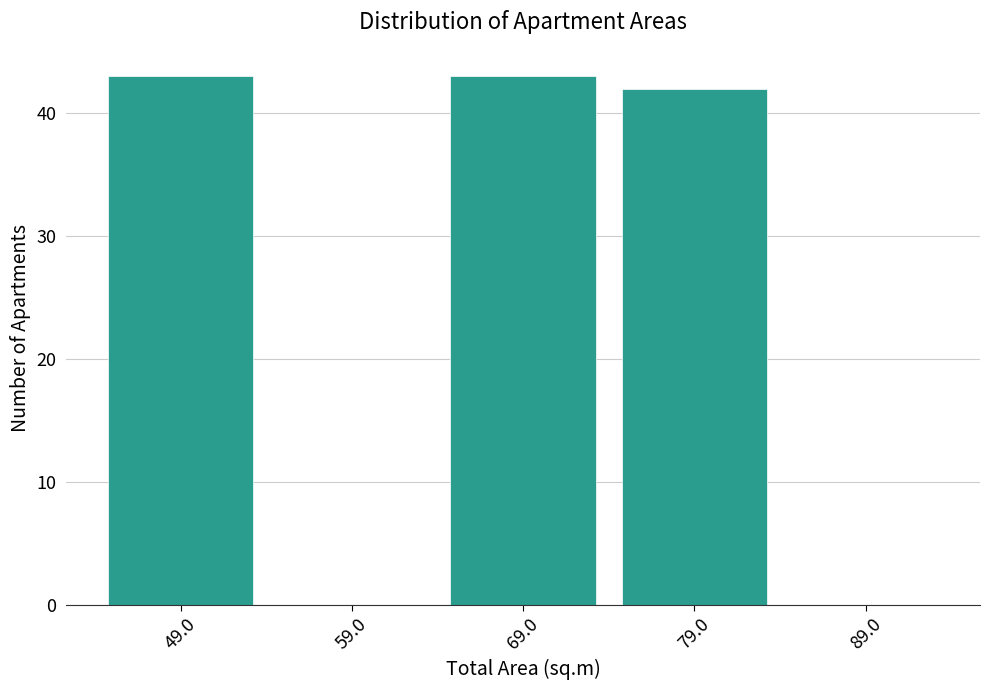

What is the height of the bar covering 74 to 84 on the x-axis? The values are not printed on the chart, so give them approximately, as read against the axis.

42